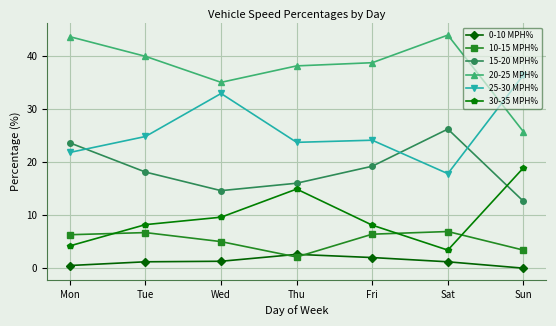

What is the average value of the 15-20 MPH% series?

18.6